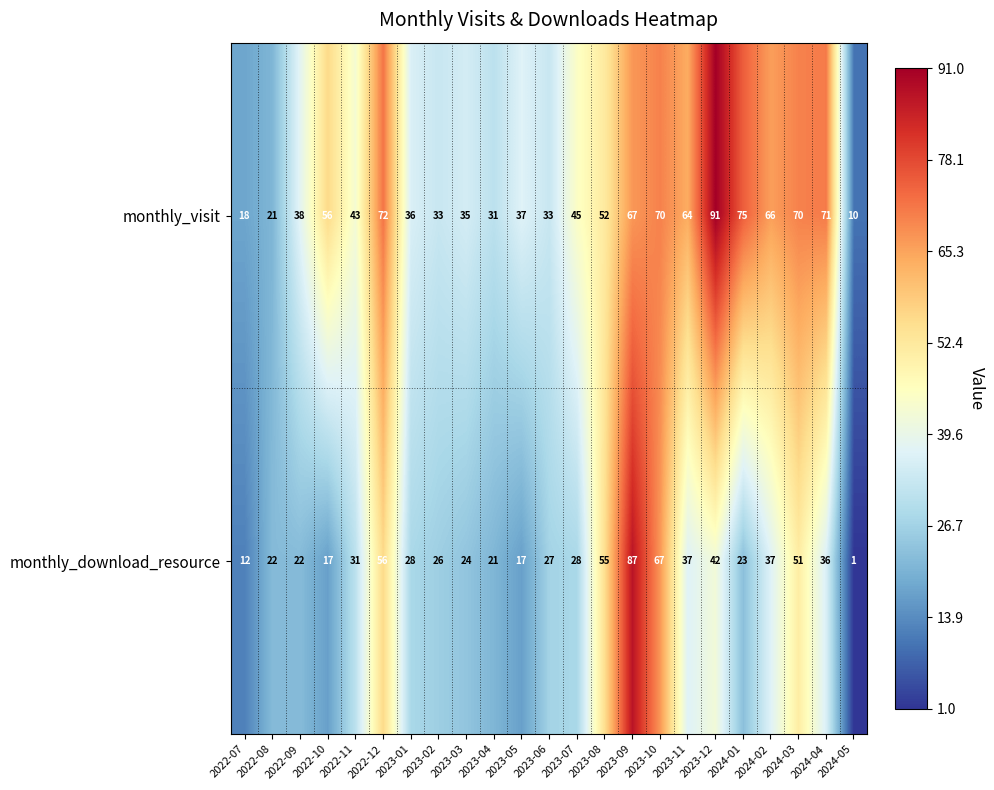

At how many categories does at least one series exceed 54?

11